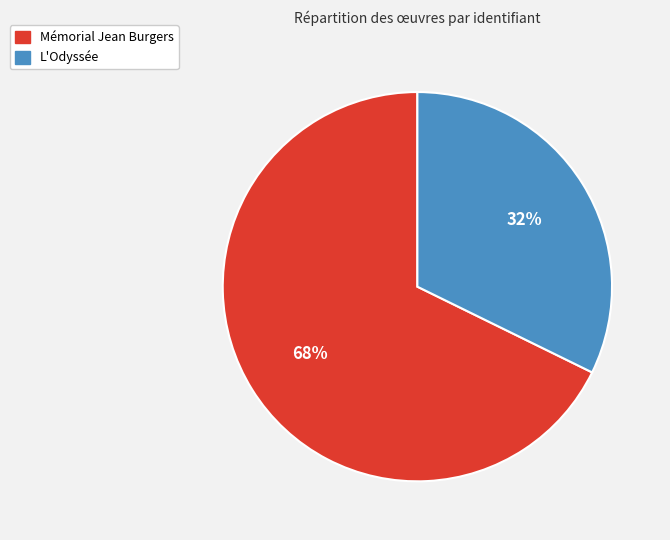

Rank the categories by value from lowest to highest.

L'Odyssée, Mémorial Jean Burgers